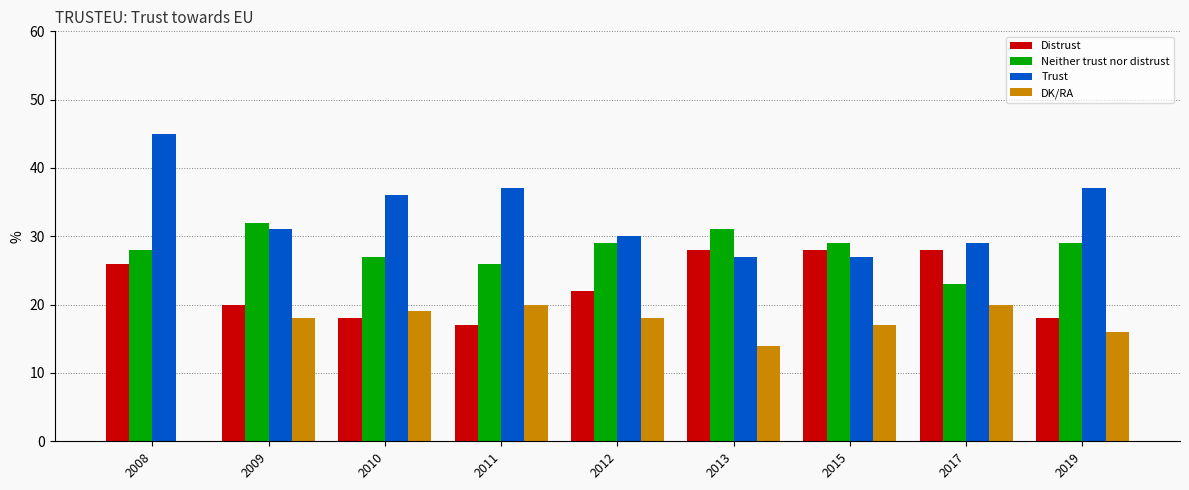

What is the difference between the Trust values at 2013 and 2010?

9